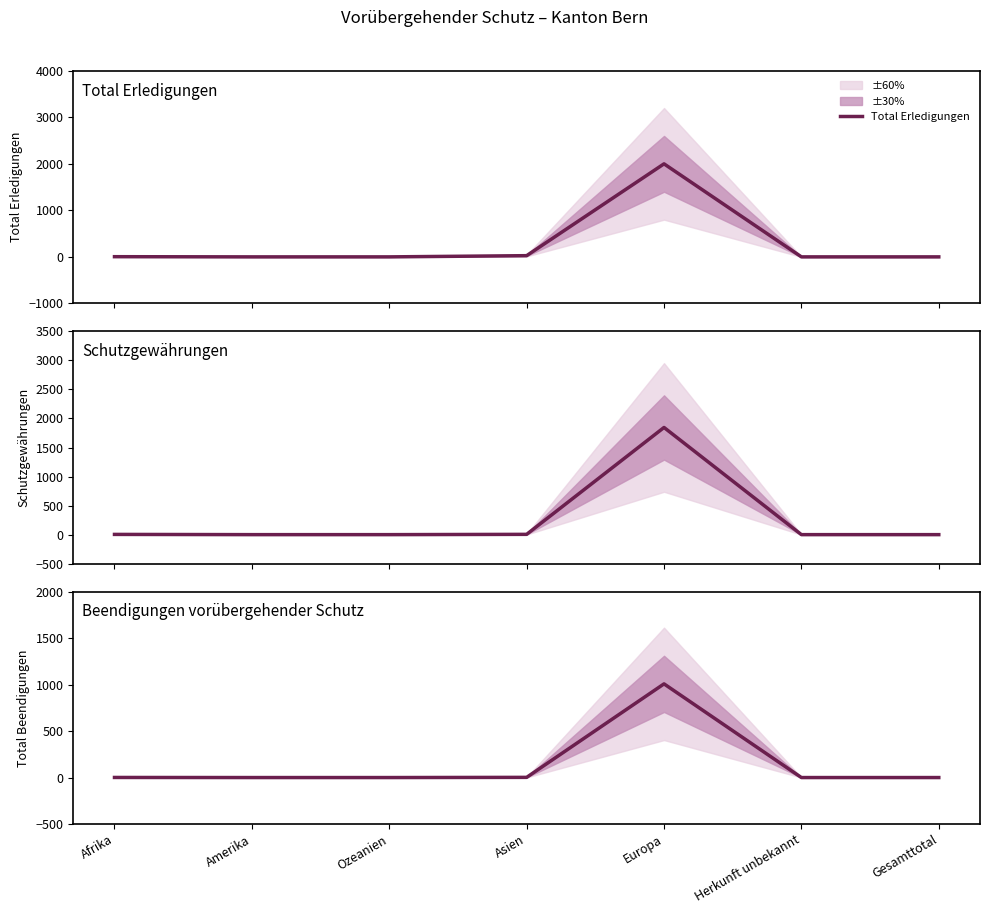

At which category does the chart reach its peak across all series?

Europa